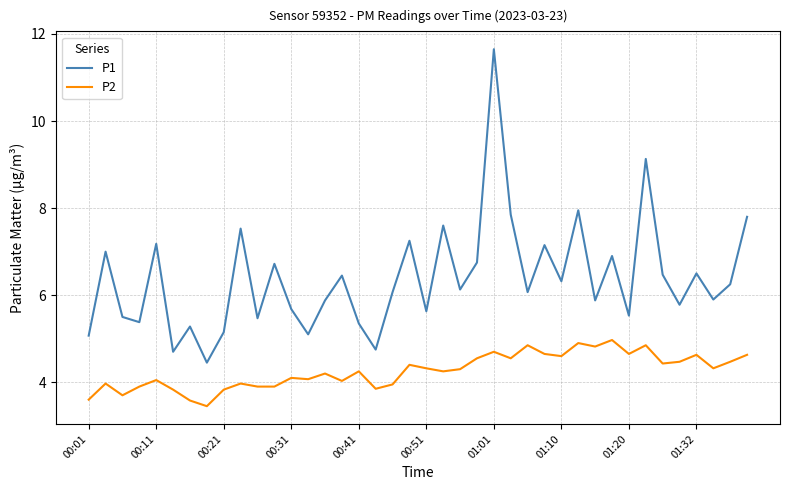

What is the lowest value of the P2 series?

3.5